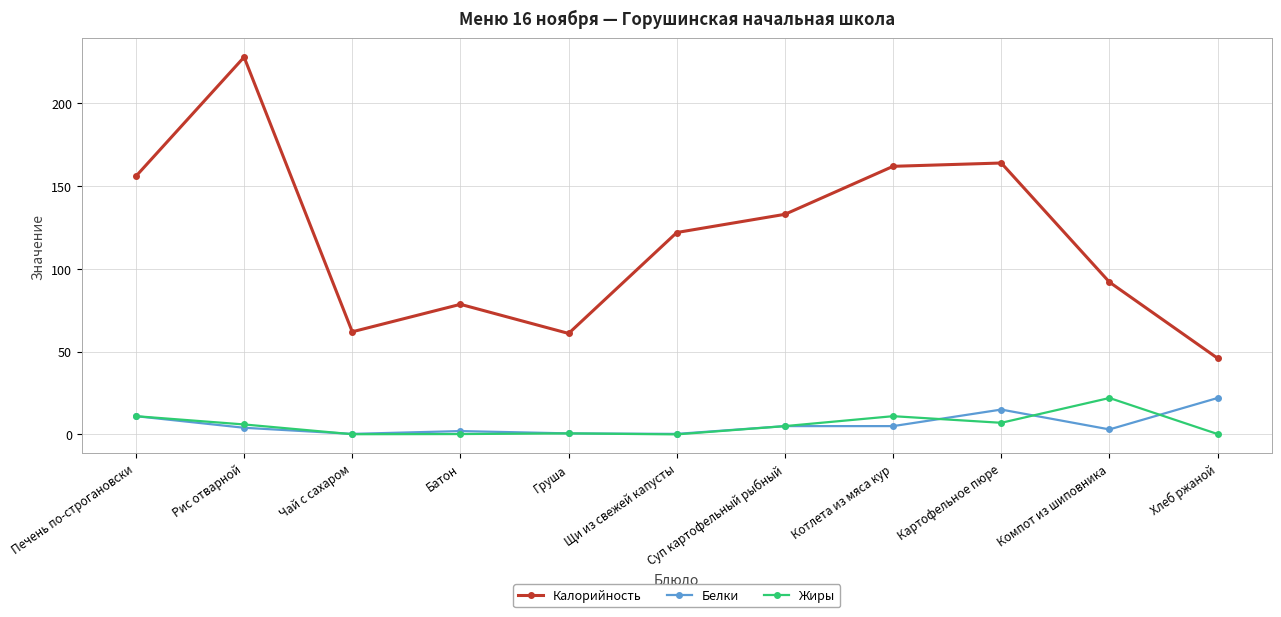

What is the maximum value for Белки?

22.0